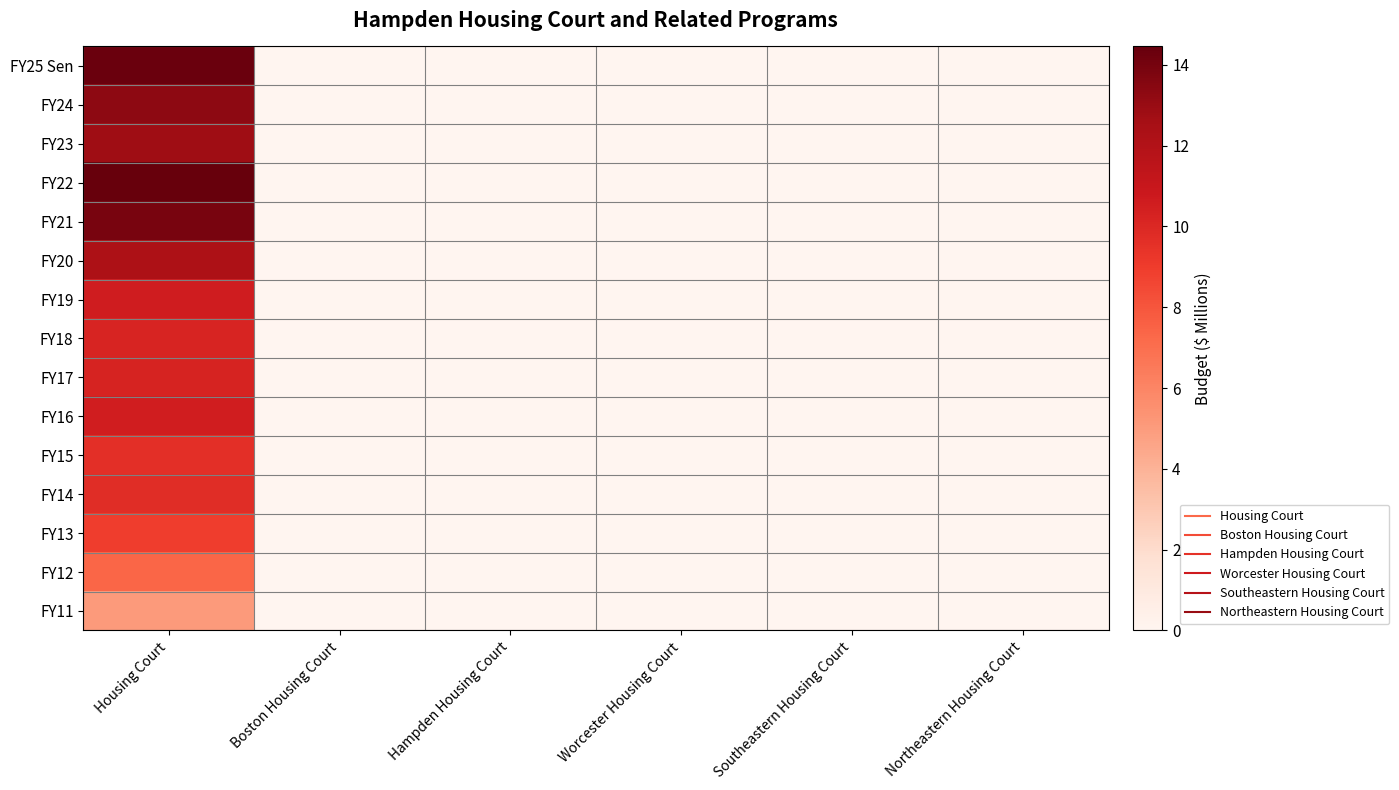

Count the number of data series in this chart.

15